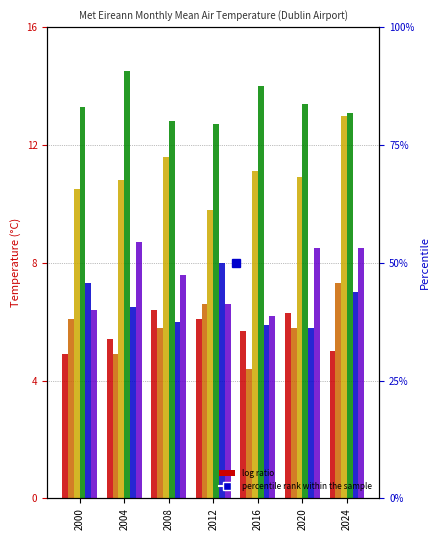

How many groups of bars are there?

7